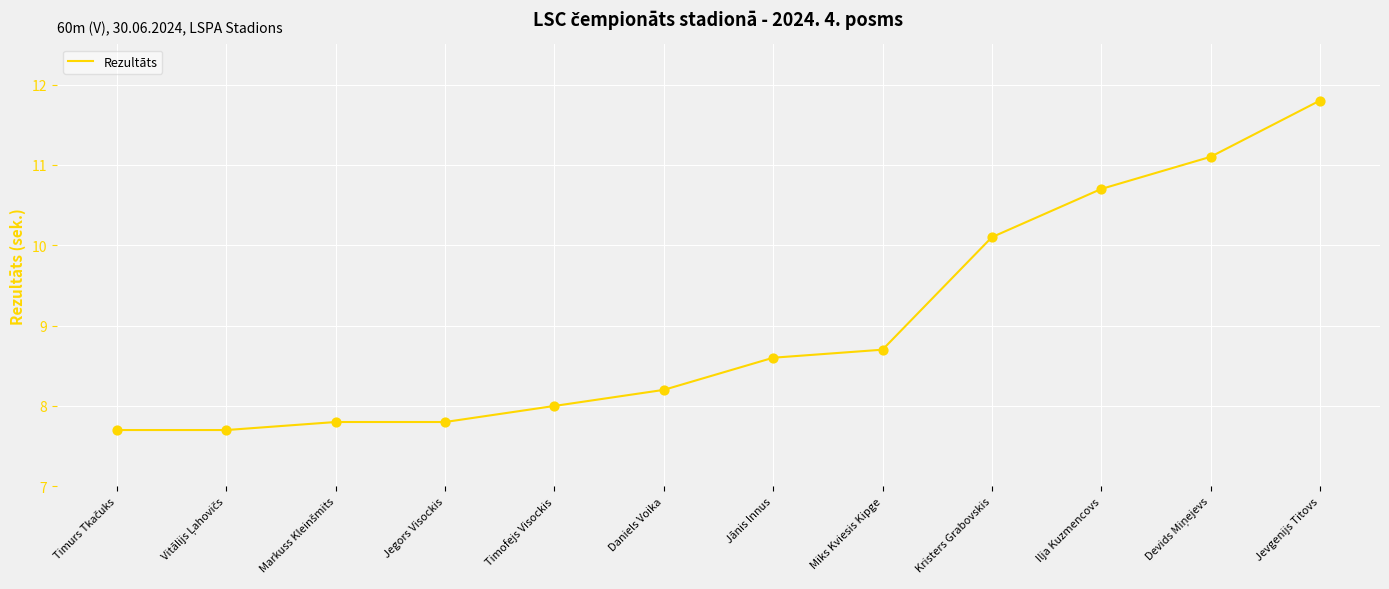

What is the change in value from Daniels Voika to Miks Kviesis Kipge?

+0.5